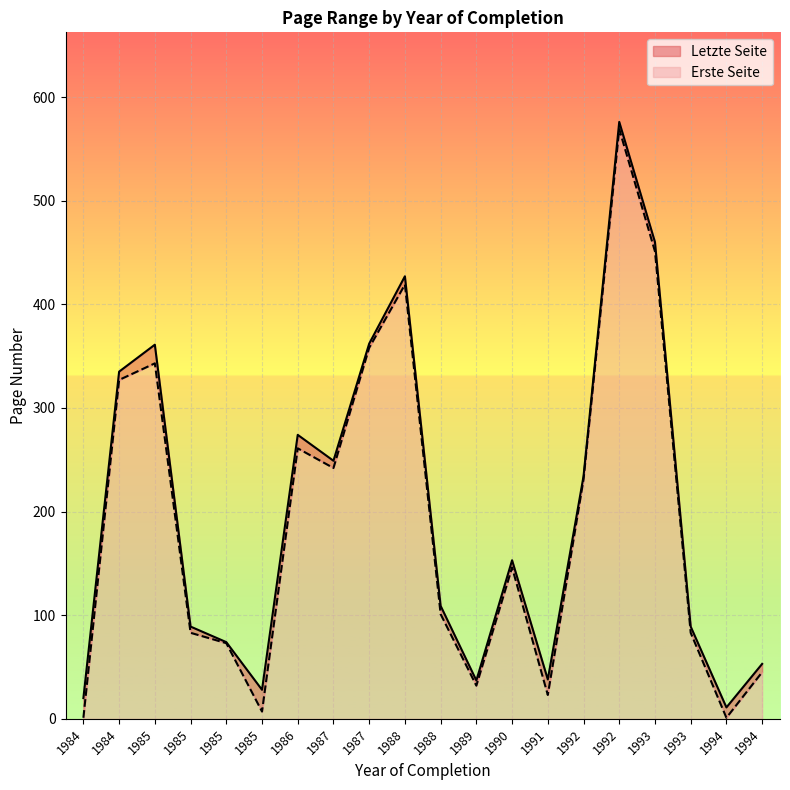

How many data points in Erste Seite are above 146?

9